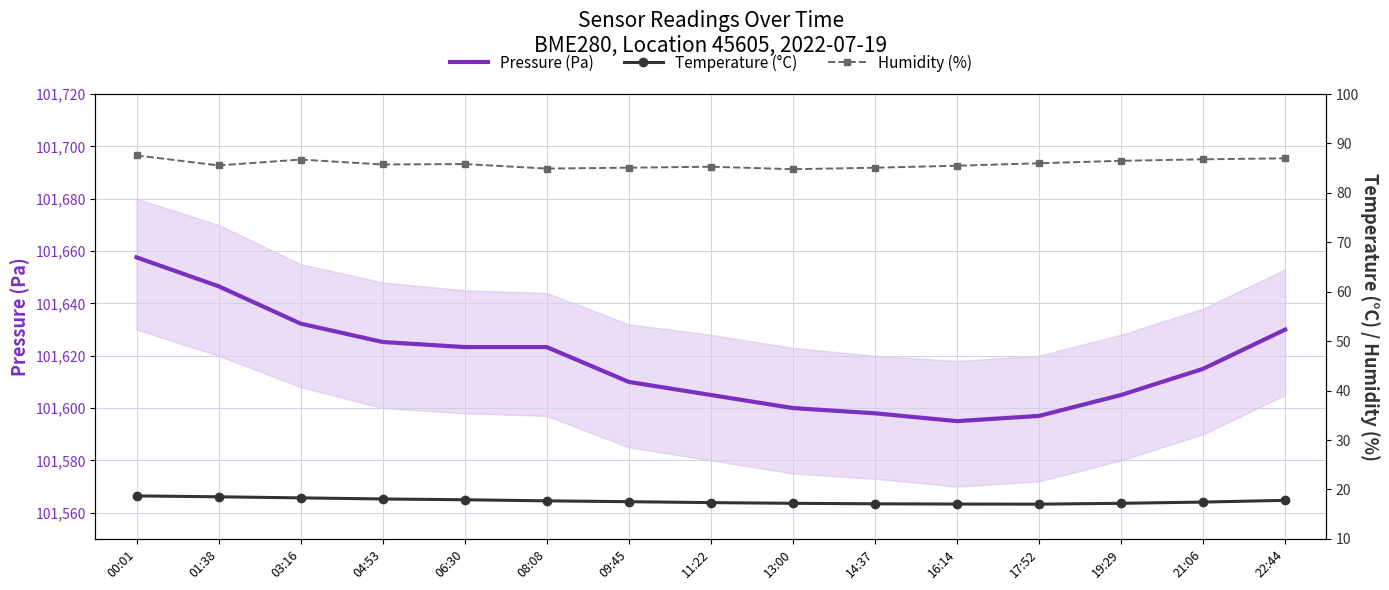

What is the sum of all Humidity (%) values?

1288.5